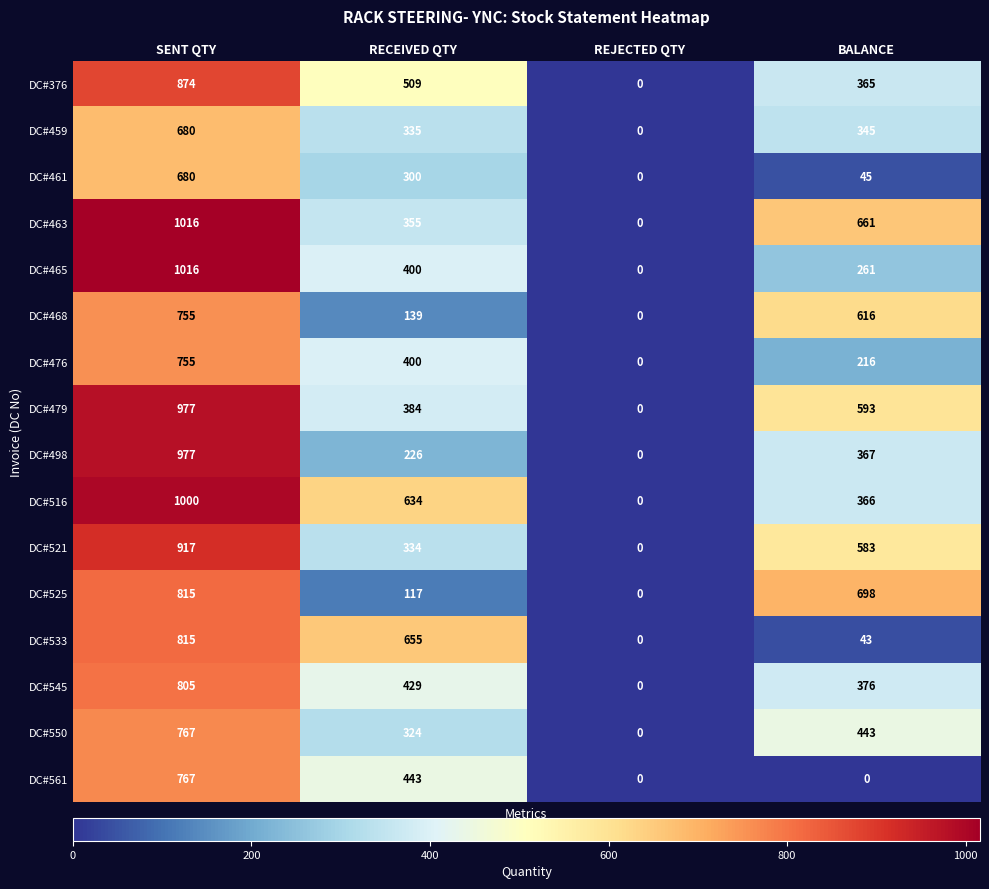

What is the spread (max minus min) of values at BALANCE?

698